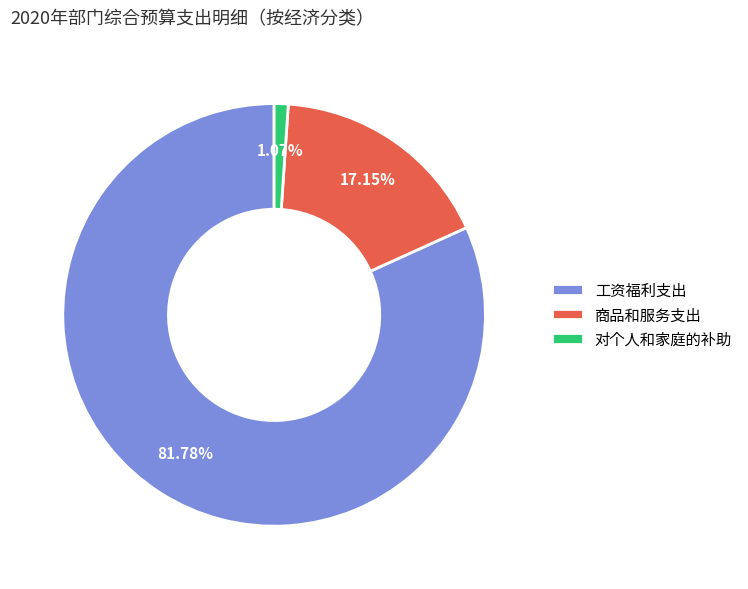

How many segments does this pie chart have?

3